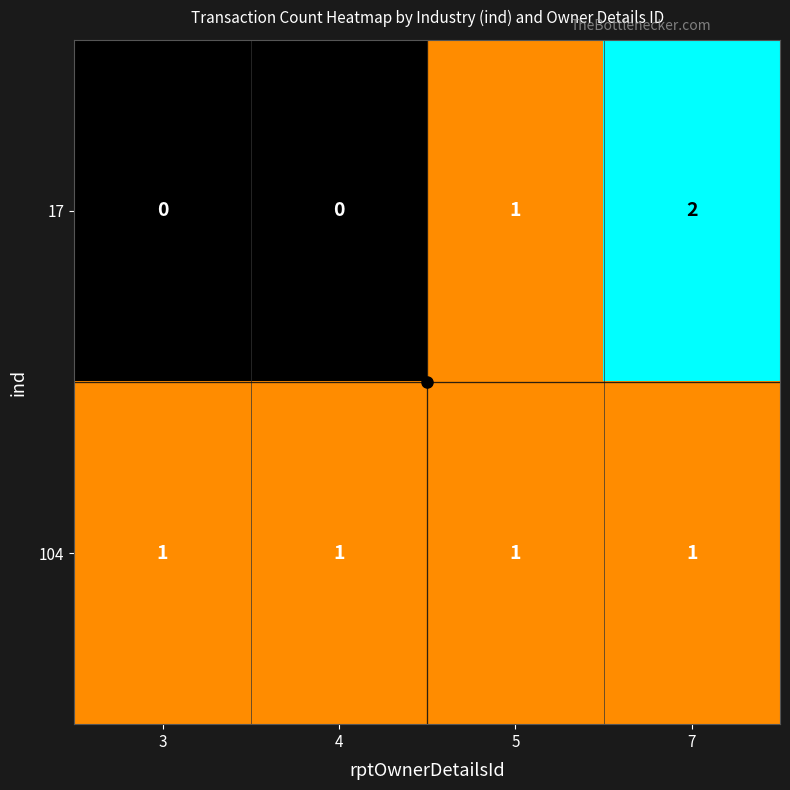

Is it true that 17 equals 1 at 3?

False